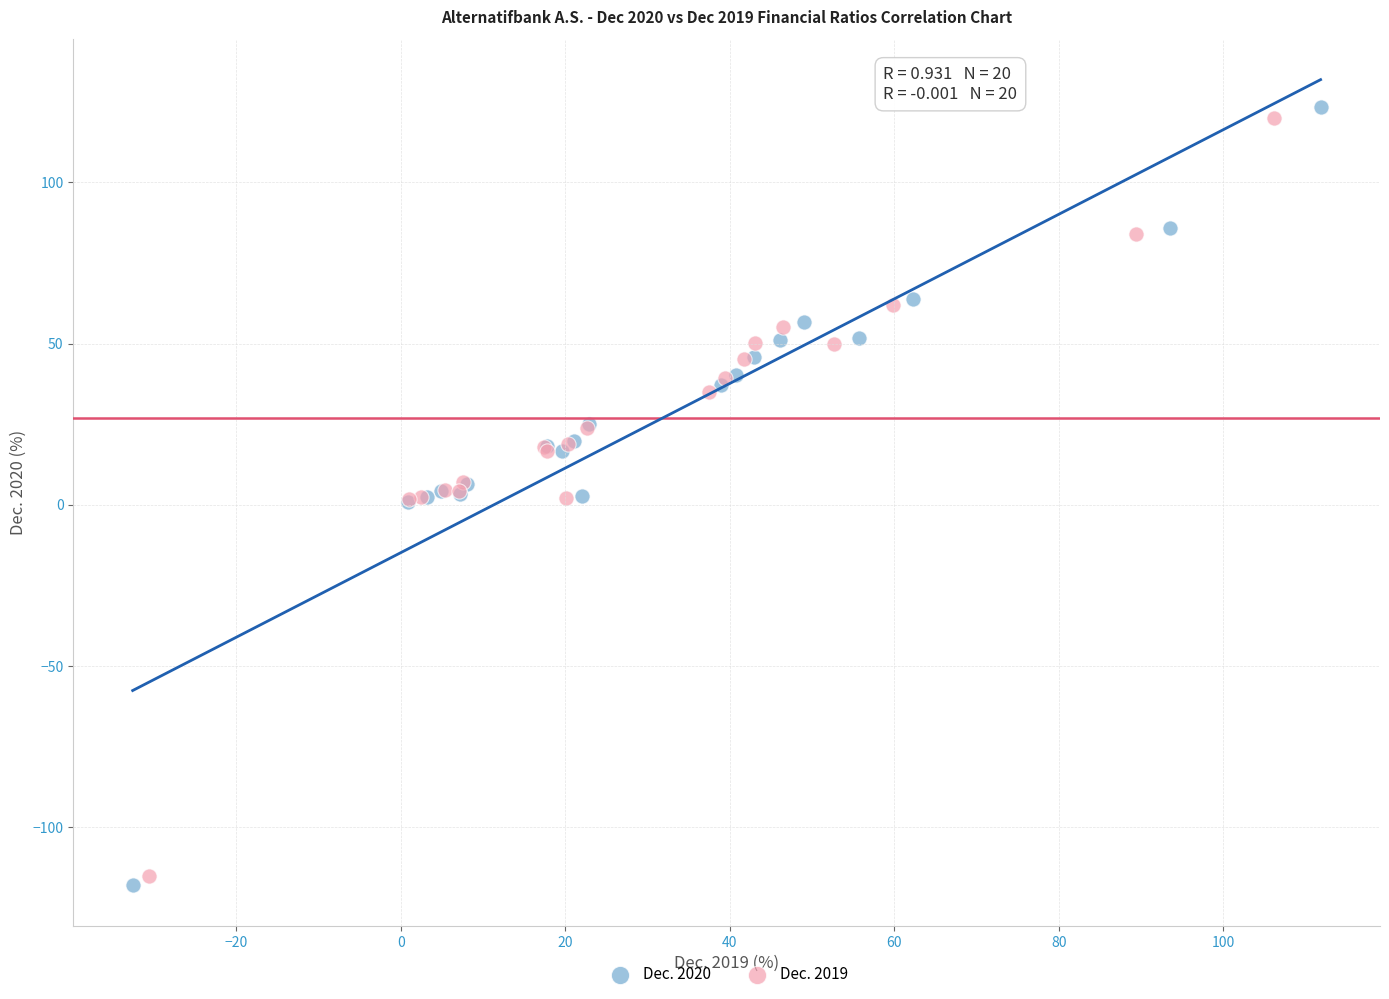

Which series has the largest Y range (max minus min)?

Dec. 2020